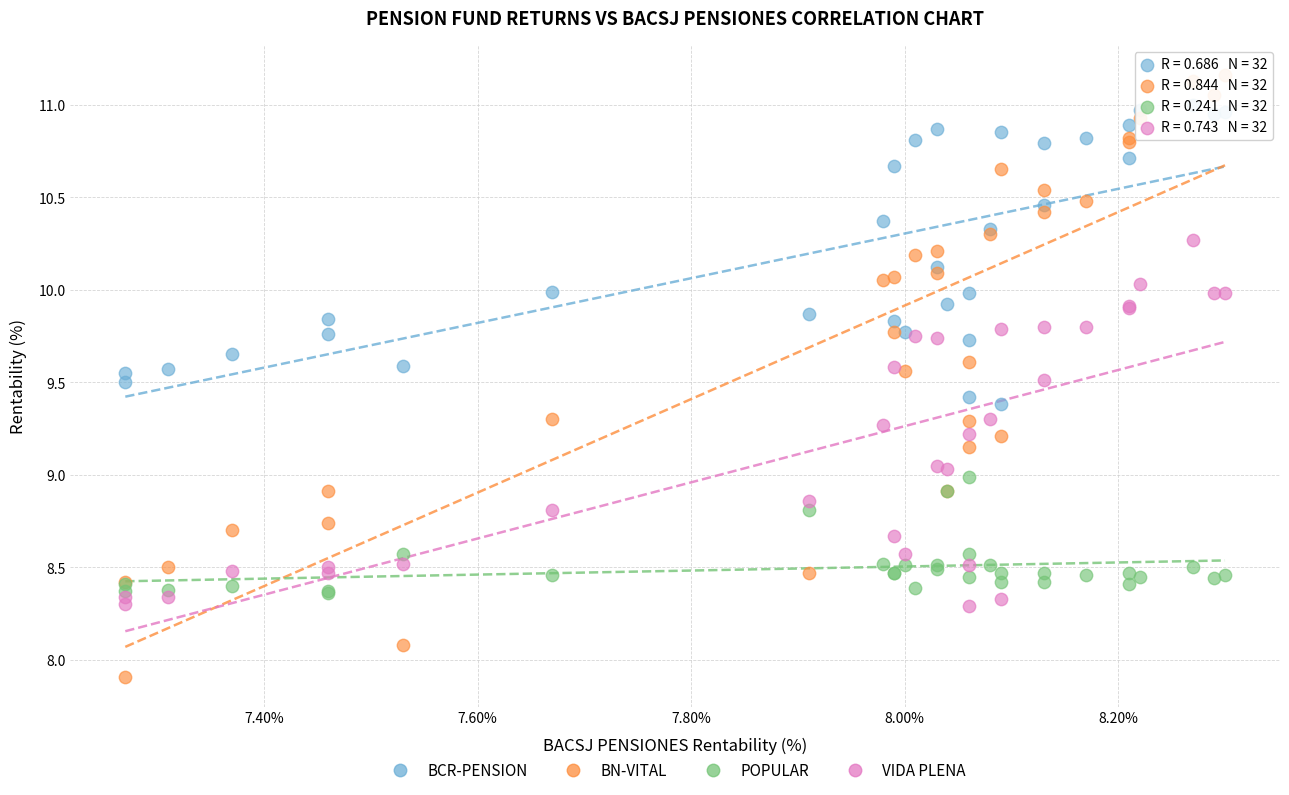

Which series has the widest spread of Y values?

BN-VITAL